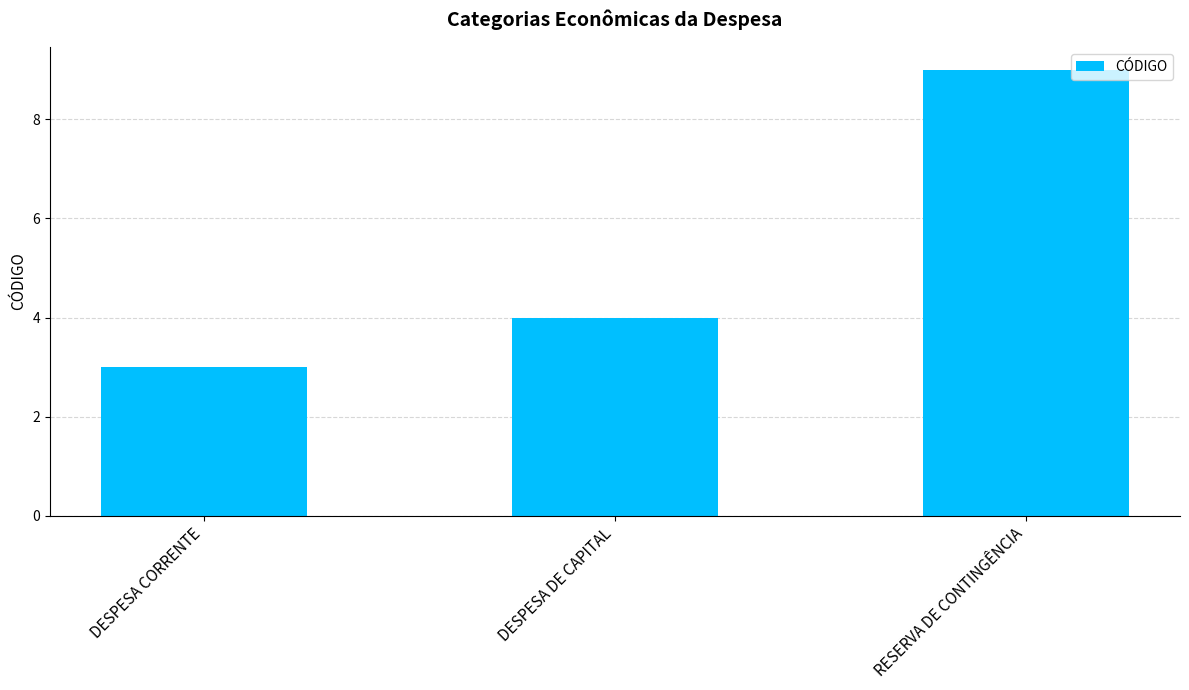

What is the value of the 1st bar from the left?

3